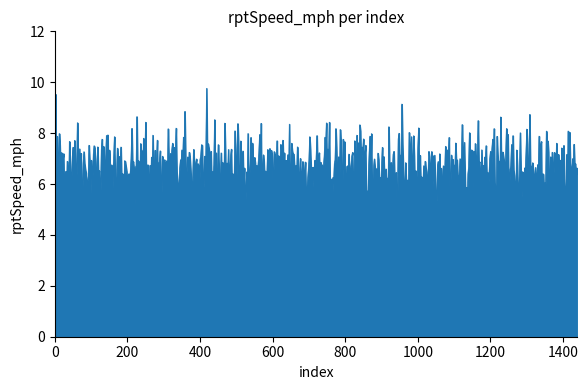

What is the smallest value displayed?

0.4